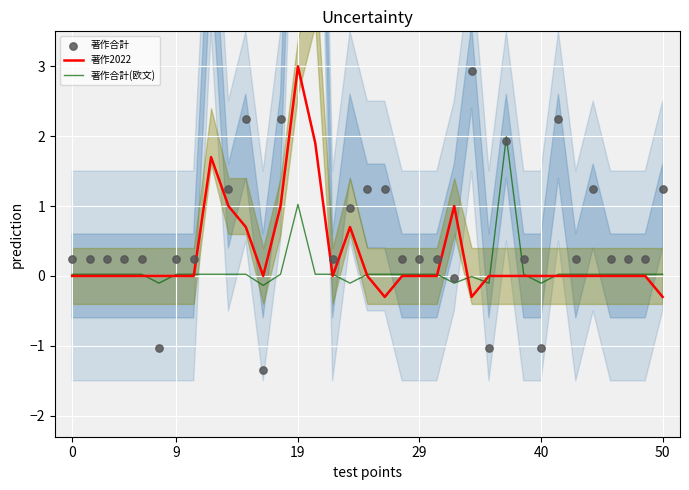

Which series has the largest Y range (max minus min)?

著作合計